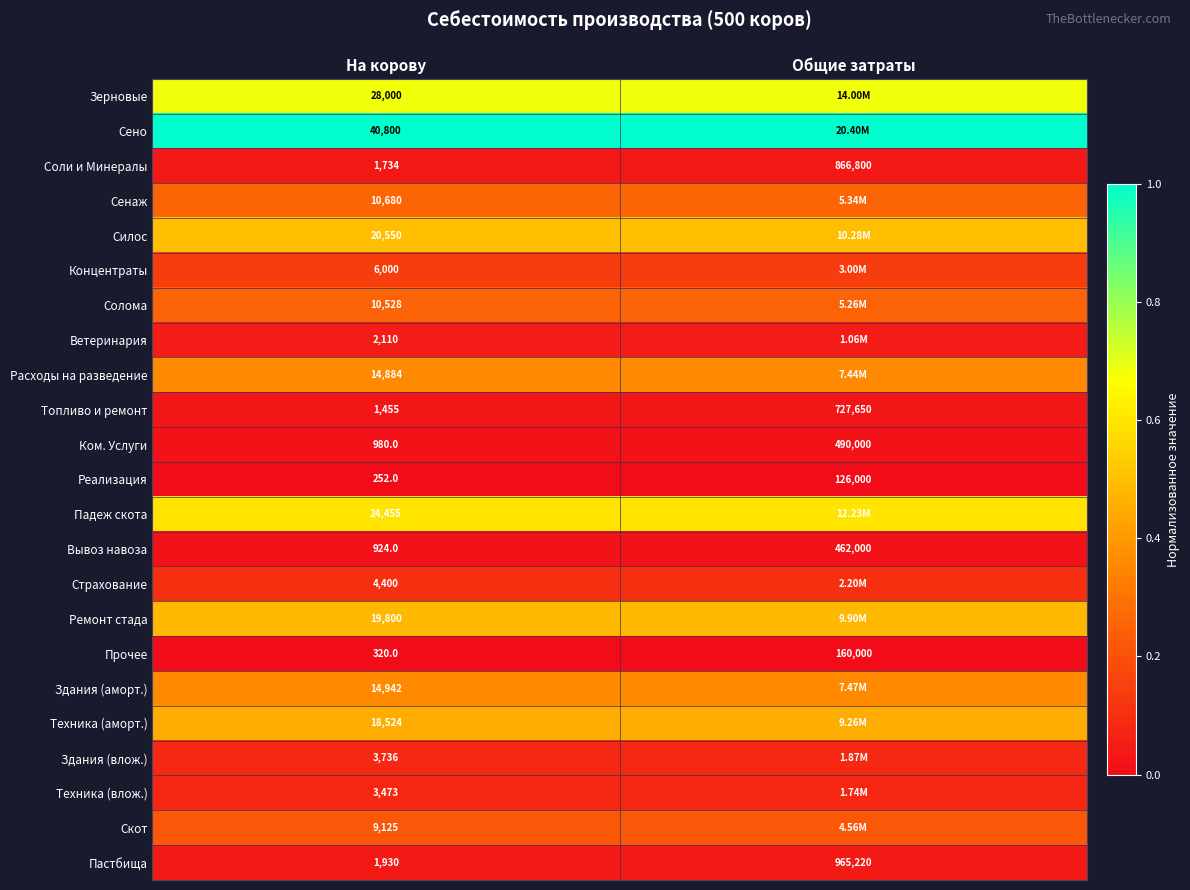

At which label does Ком. Услуги reach its peak?

Общие затраты